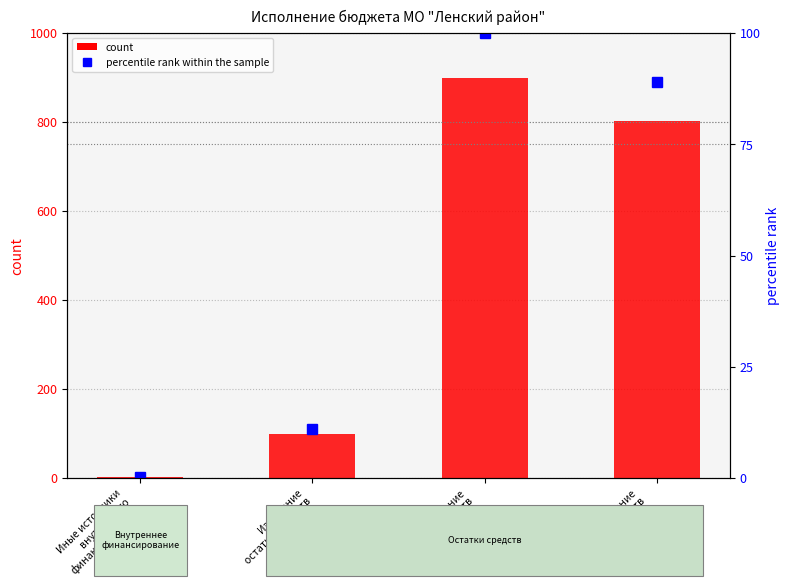

At which label does count first exceed 801?

Уменьшение
остатков средств
бюджетов